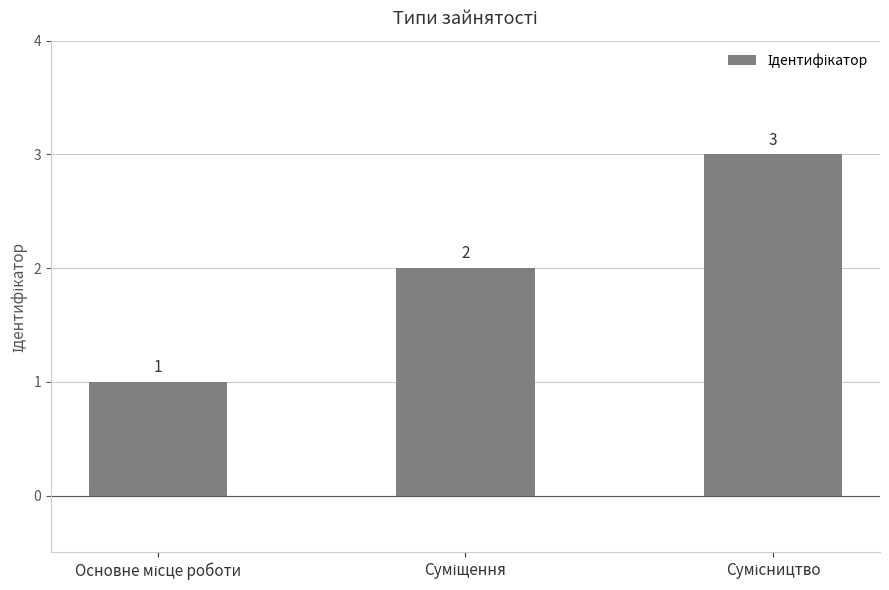

What is the sum of all values?

6